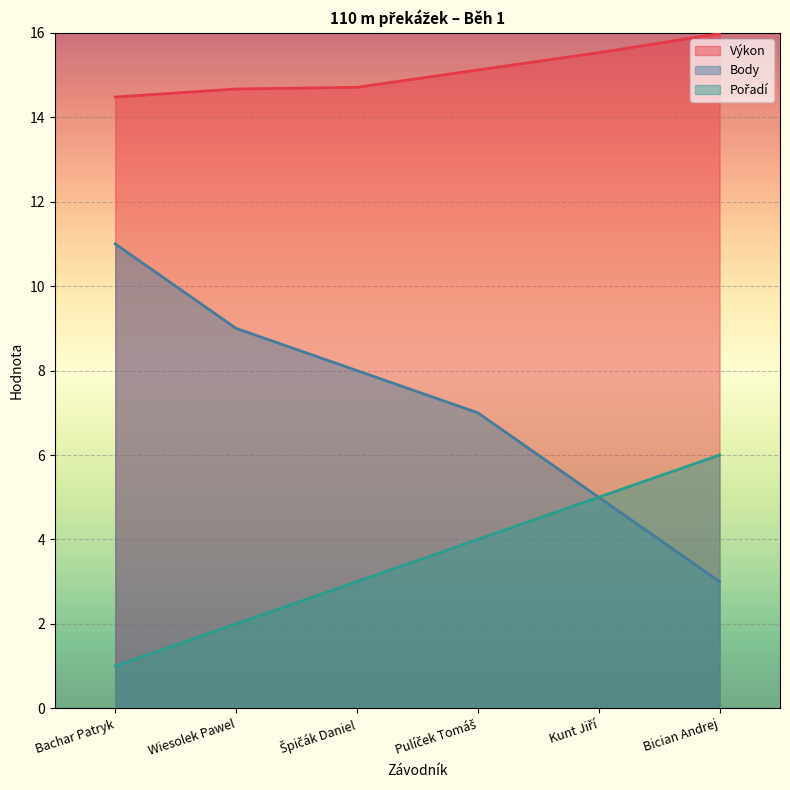

Rank the series by their maximum value, from lowest to highest.

Pořadí, Body, Výkon